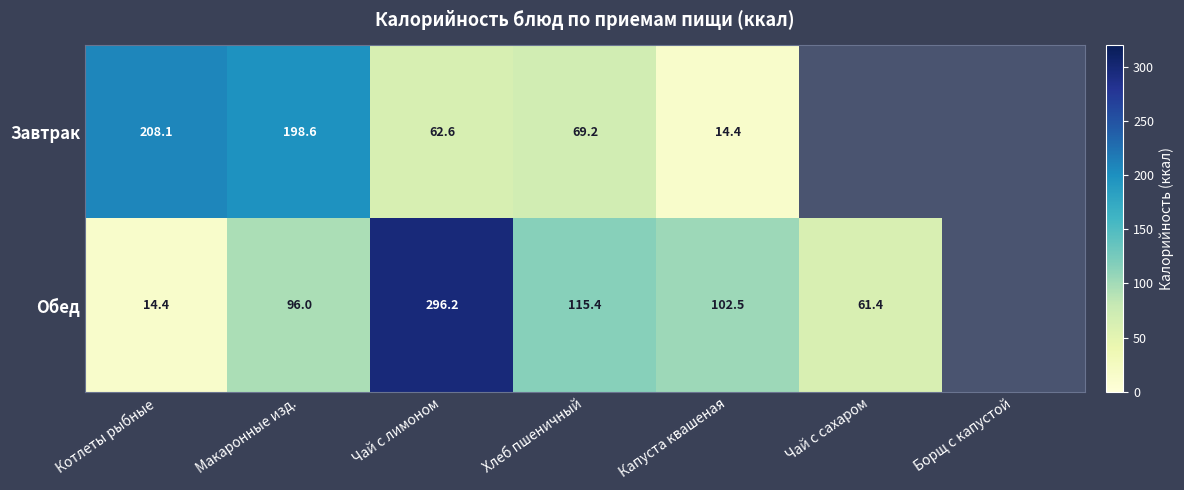

At how many categories does at least one series exceed 70?

5